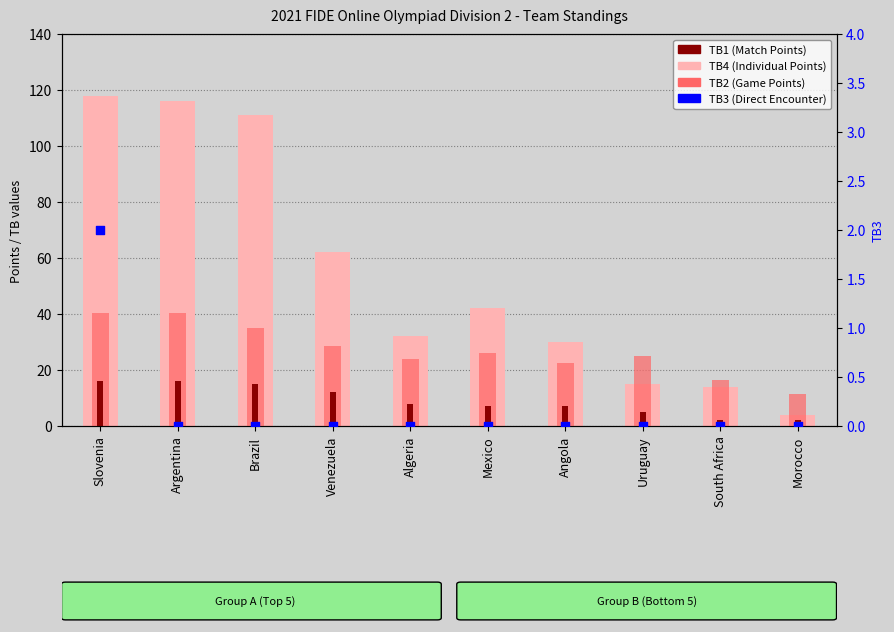

At how many categories does at least one series exceed 22?

8